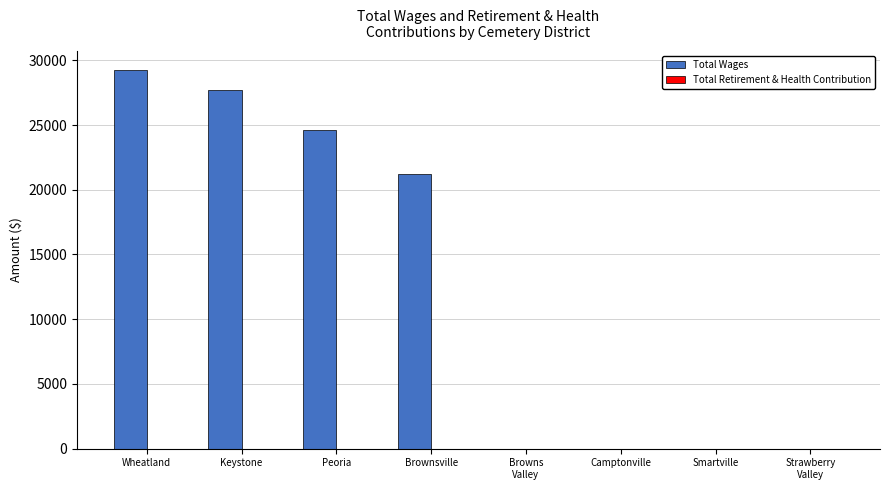

Which has a higher value, Keystone or Wheatland?

Wheatland